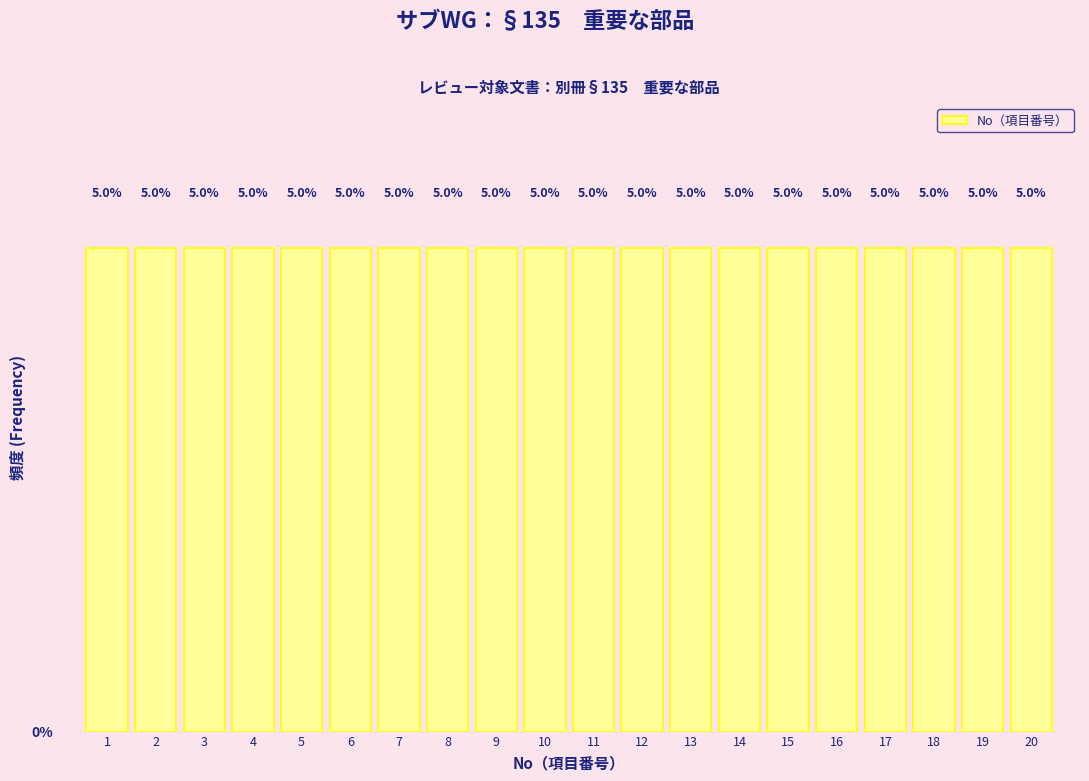

Reading left to right, list every bar in this chart as the range it spans on the x-axis followed by its height.

0.5 to 1.5: 5.0
1.5 to 2.5: 5.0
2.5 to 3.5: 5.0
3.5 to 4.5: 5.0
4.5 to 5.5: 5.0
5.5 to 6.5: 5.0
6.5 to 7.5: 5.0
7.5 to 8.5: 5.0
8.5 to 9.5: 5.0
9.5 to 10.5: 5.0
10.5 to 11.5: 5.0
11.5 to 12.5: 5.0
12.5 to 13.5: 5.0
13.5 to 14.5: 5.0
14.5 to 15.5: 5.0
15.5 to 16.5: 5.0
16.5 to 17.5: 5.0
17.5 to 18.5: 5.0
18.5 to 19.5: 5.0
19.5 to 20.5: 5.0